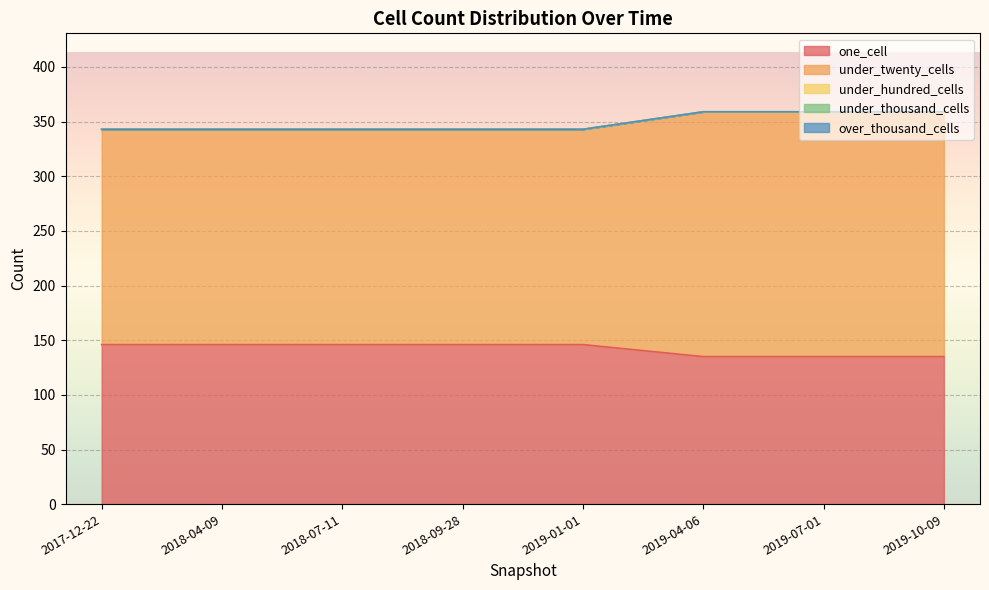

Which series changed the most between 2018-09-28 and 2019-04-06?

under_twenty_cells